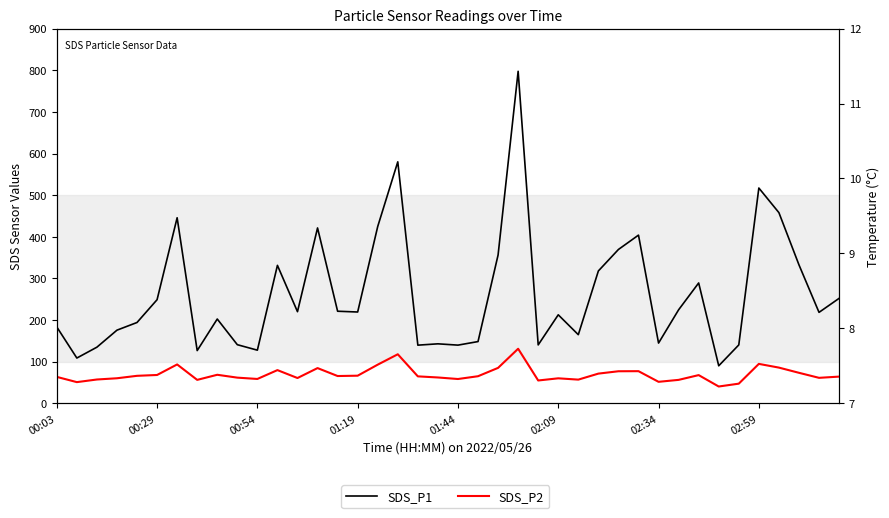

True or false: Temp and SDS_P1 intersect in this chart.

False